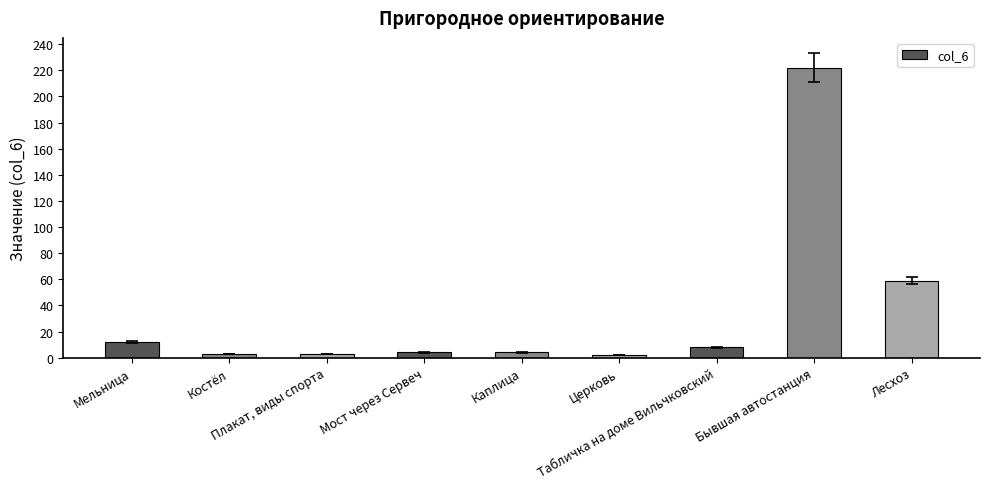

What is the label of the 9th bar from the right?

Мельница